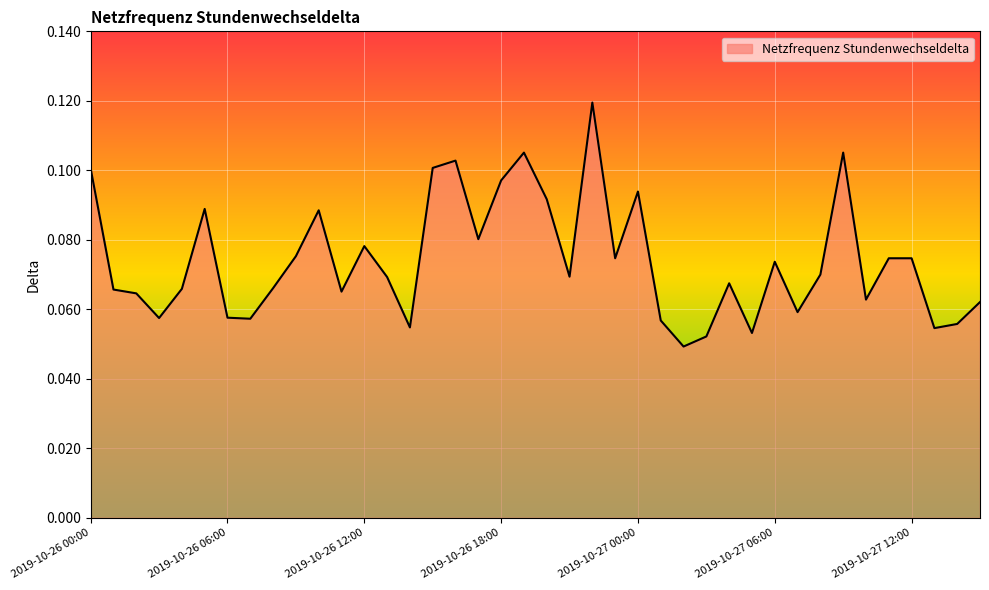

List the labels in order of value, largest first.

2019-10-26 22:00, 2019-10-26 19:00, 2019-10-27 09:00, 2019-10-26 16:00, 2019-10-26 15:00, 2019-10-26 00:00, 2019-10-26 18:00, 2019-10-27 00:00, 2019-10-26 20:00, 2019-10-26 05:00, 2019-10-26 10:00, 2019-10-26 17:00, 2019-10-26 12:00, 2019-10-26 09:00, 2019-10-26 23:00, 2019-10-27 11:00, 2019-10-27 12:00, 2019-10-27 06:00, 2019-10-27 08:00, 2019-10-26 21:00, 2019-10-26 13:00, 2019-10-27 04:00, 2019-10-26 08:00, 2019-10-26 04:00, 2019-10-26 01:00, 2019-10-26 11:00, 2019-10-26 02:00, 2019-10-27 10:00, 2019-10-27 15:00, 2019-10-27 07:00, 2019-10-26 06:00, 2019-10-26 03:00, 2019-10-26 07:00, 2019-10-27 01:00, 2019-10-27 14:00, 2019-10-26 14:00, 2019-10-27 13:00, 2019-10-27 05:00, 2019-10-27 03:00, 2019-10-27 02:00